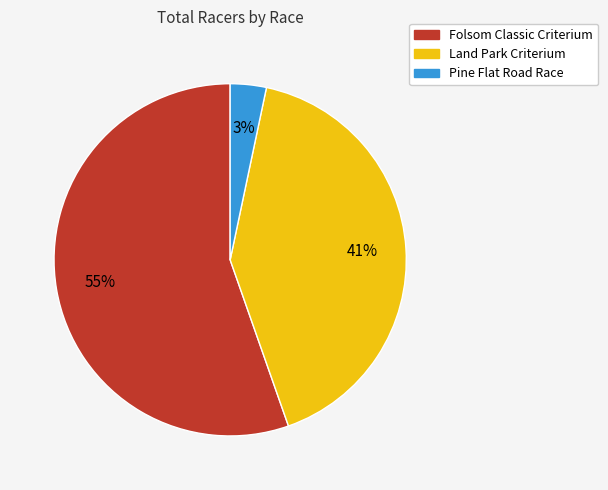

How many slices are in this pie chart?

3